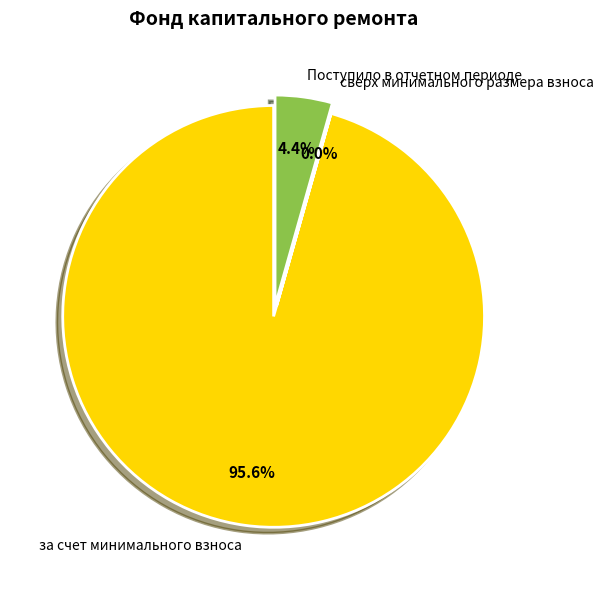

Is it true that за счет минимального взноса is 96% of the pie?

True